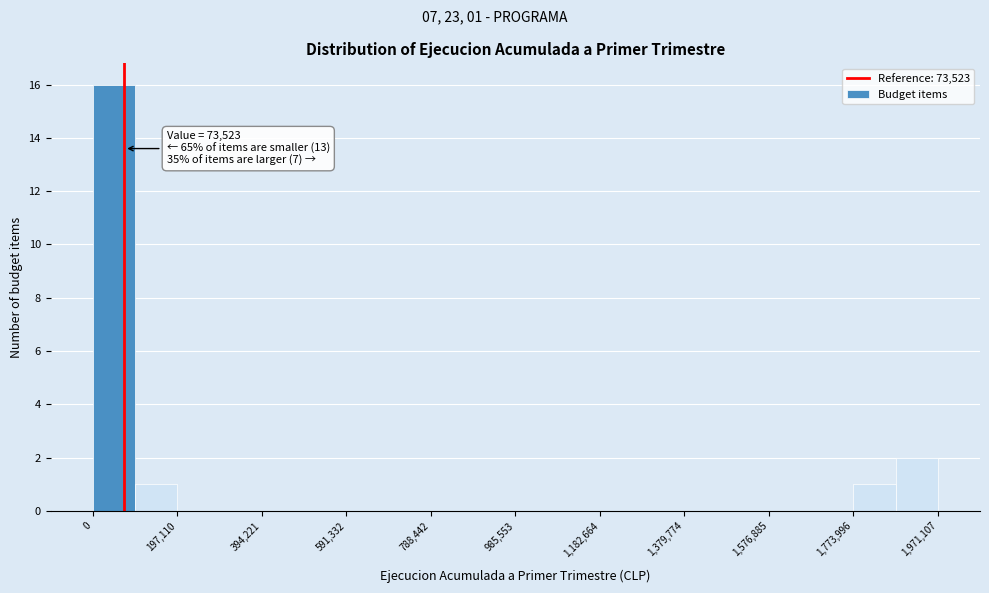

Which range on the x-axis has the tallest bar?

0 to 100000